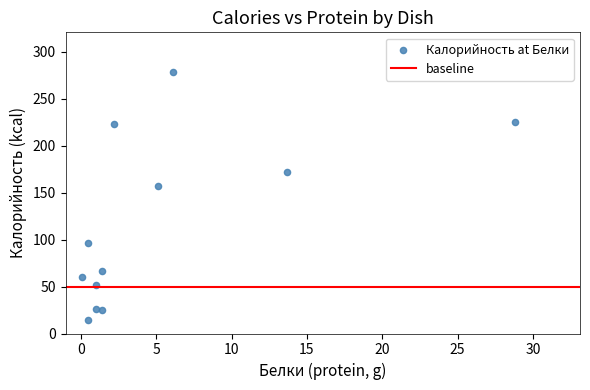

What is the average X value?

5.1